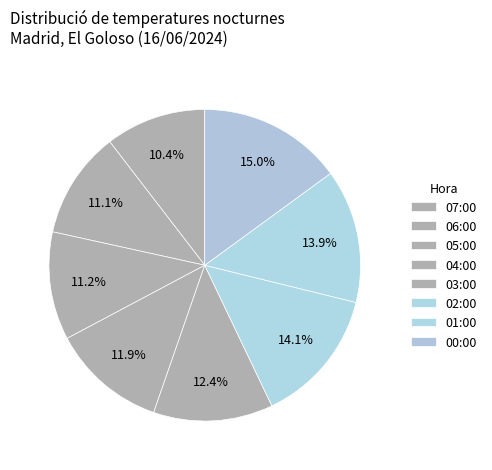

How many segments does this pie chart have?

8